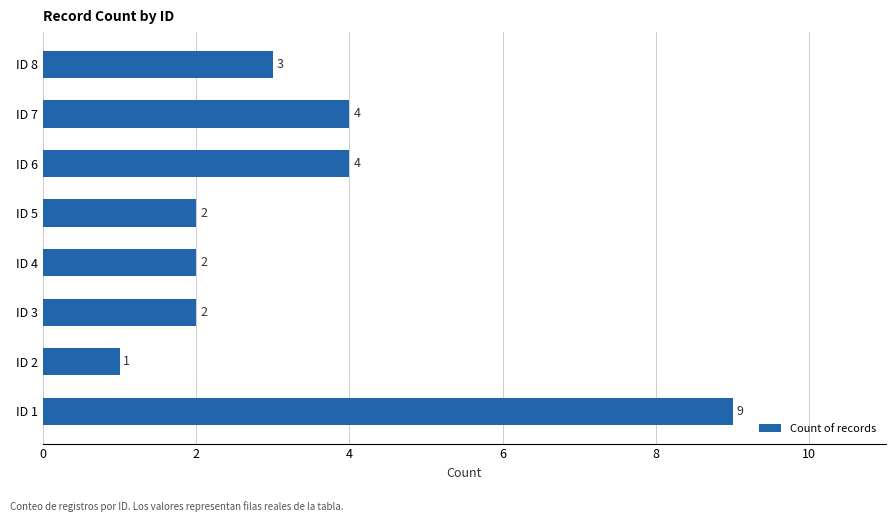

How many data points are less than 3?

4